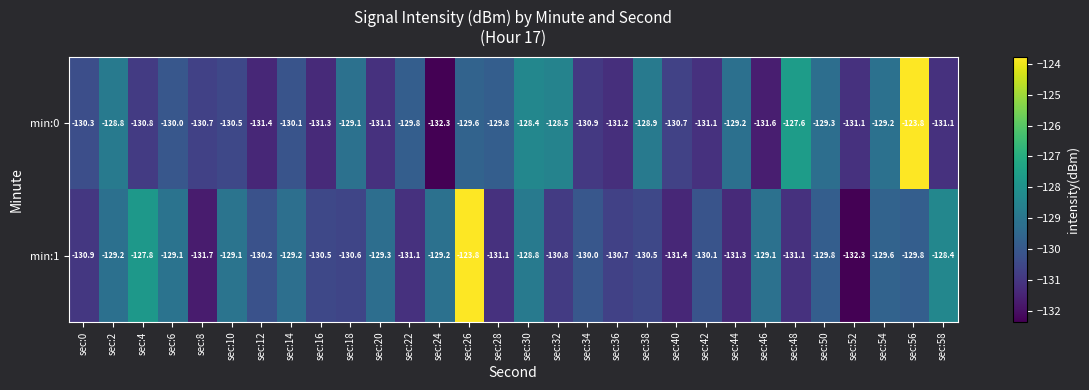

Is the value of min:1 at sec:58 greater than the value of min:0 at sec:54?

Yes